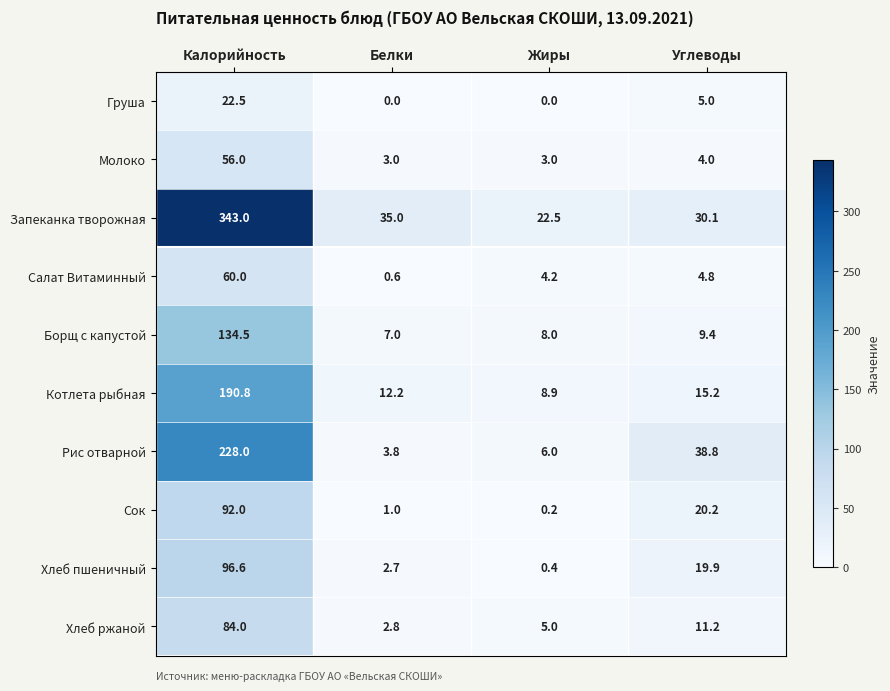

The Борщ с капустой series shows 41.6 at Калорийность. True or false?

False